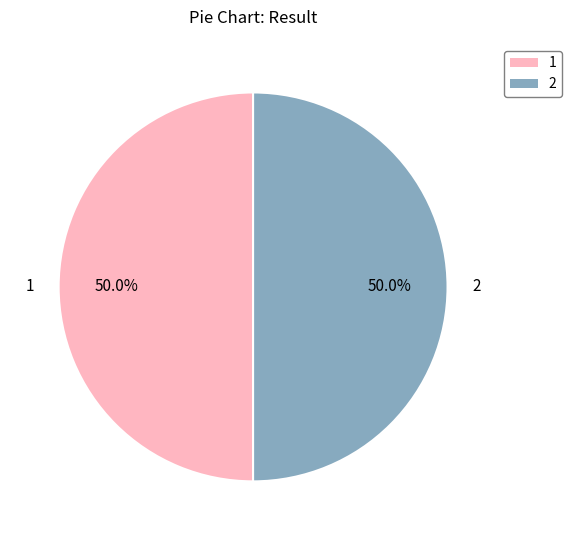

What percentage do 2 and 1 together represent?

100.0%